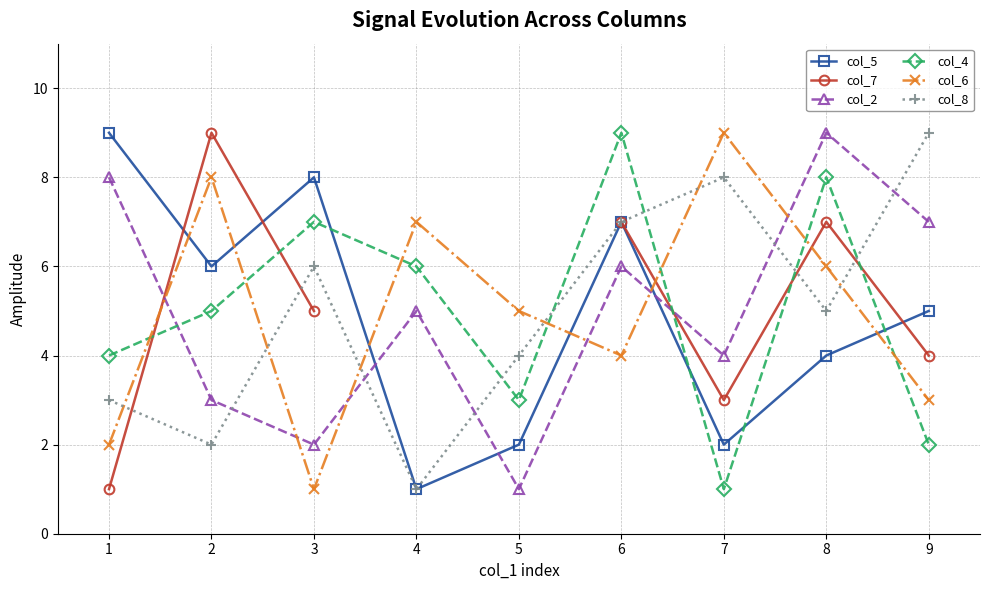

In col_8, how many points are lower than both neighbors (excluding endpoints)?

3